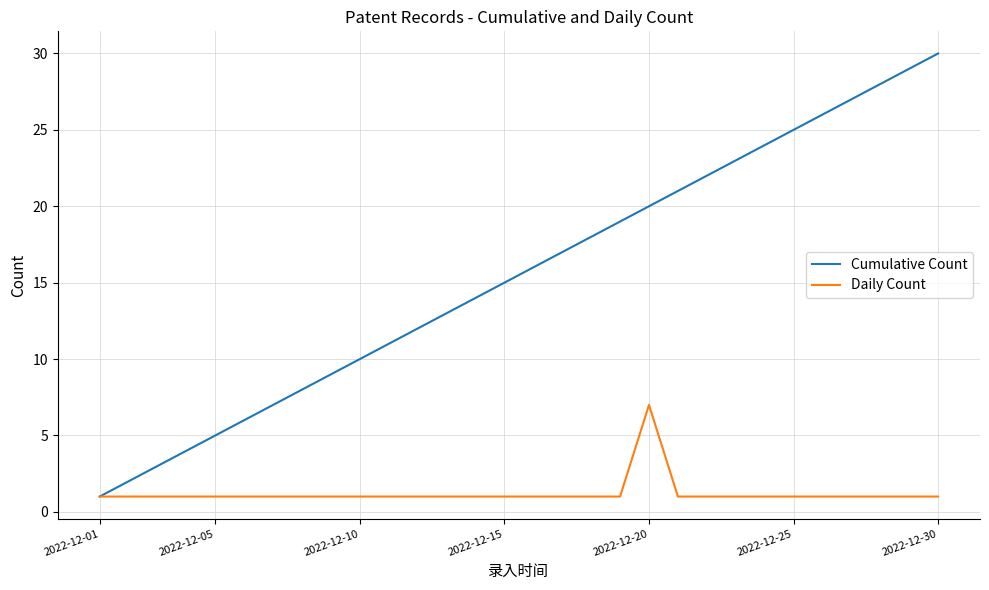

Which series has the largest range (max minus min)?

Cumulative Count